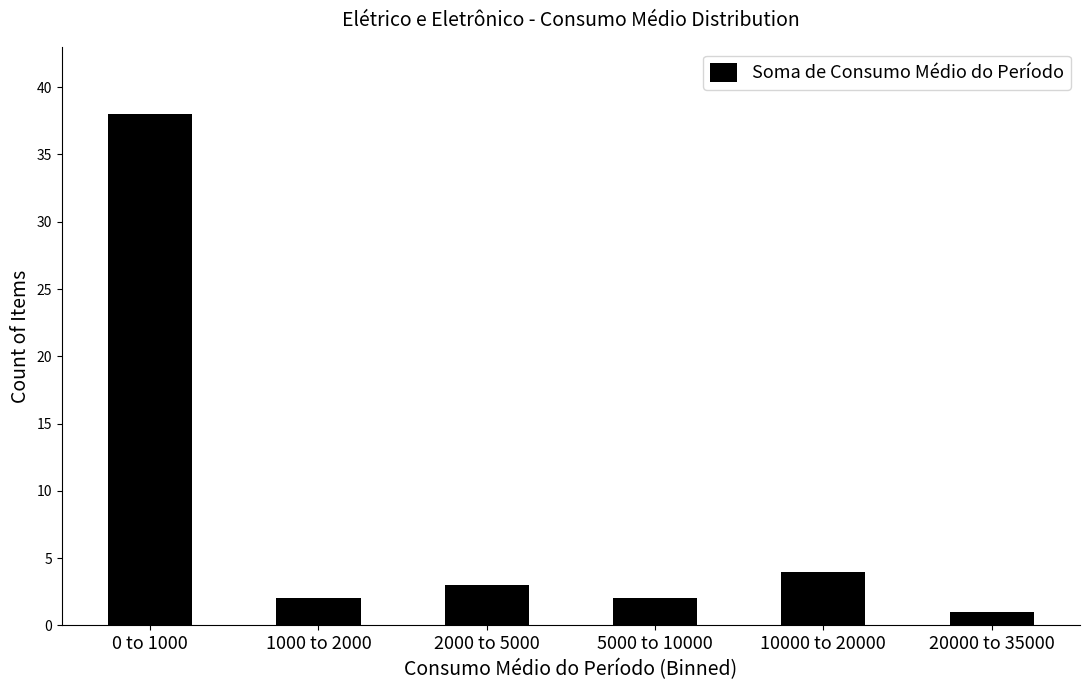

Reading right to left, transcribe all the data shown in this chart.

20000 to 35000=1	10000 to 20000=4	5000 to 10000=2	2000 to 5000=3	1000 to 2000=2	0 to 1000=38